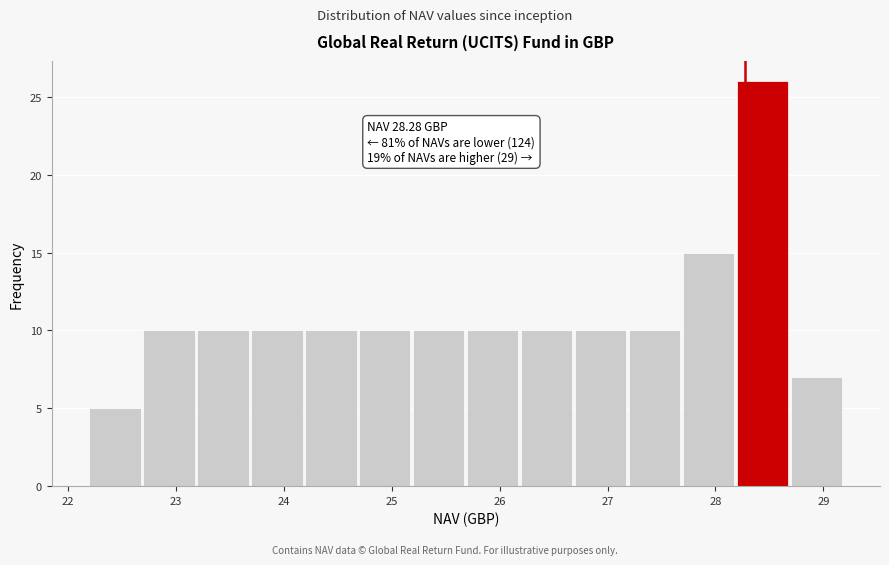

Over which range of the x-axis is the bar tallest?

28.2 to 28.7